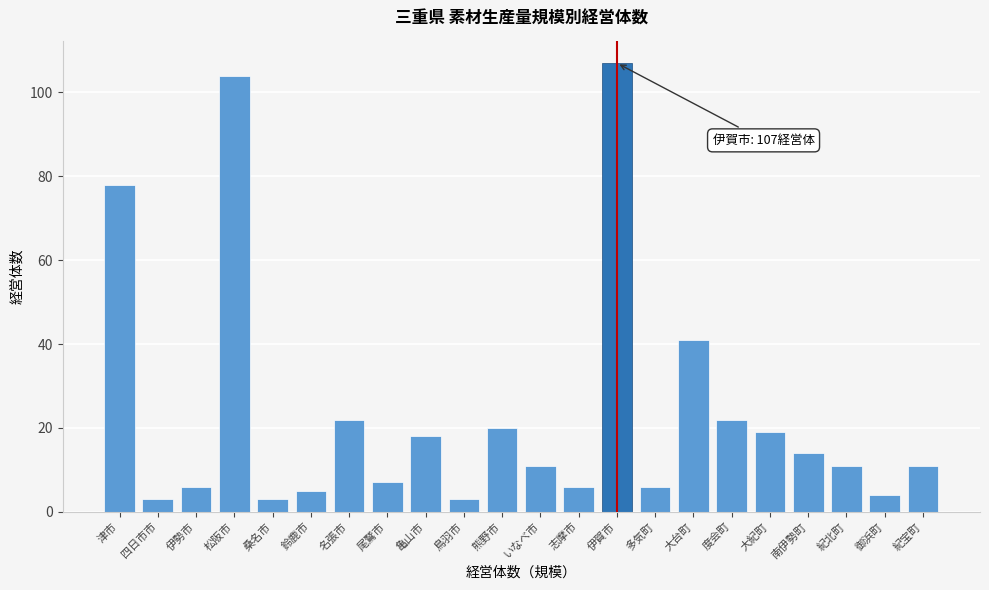

Reading left to right, what are all the values shown in this chart?

78	3	6	104	3	5	22	7	18	3	20	11	6	107	6	41	22	19	14	11	4	11